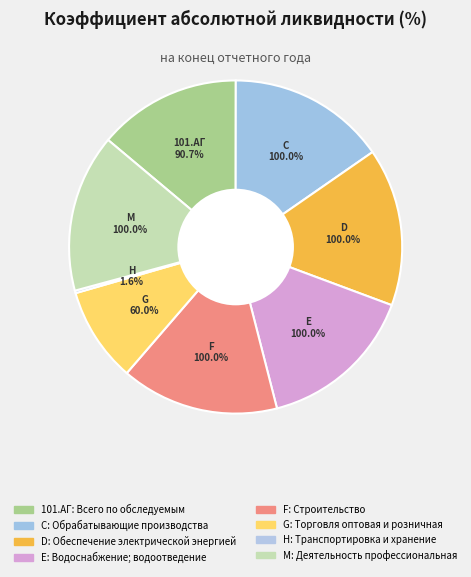

Does G represent more than half of the total?

No